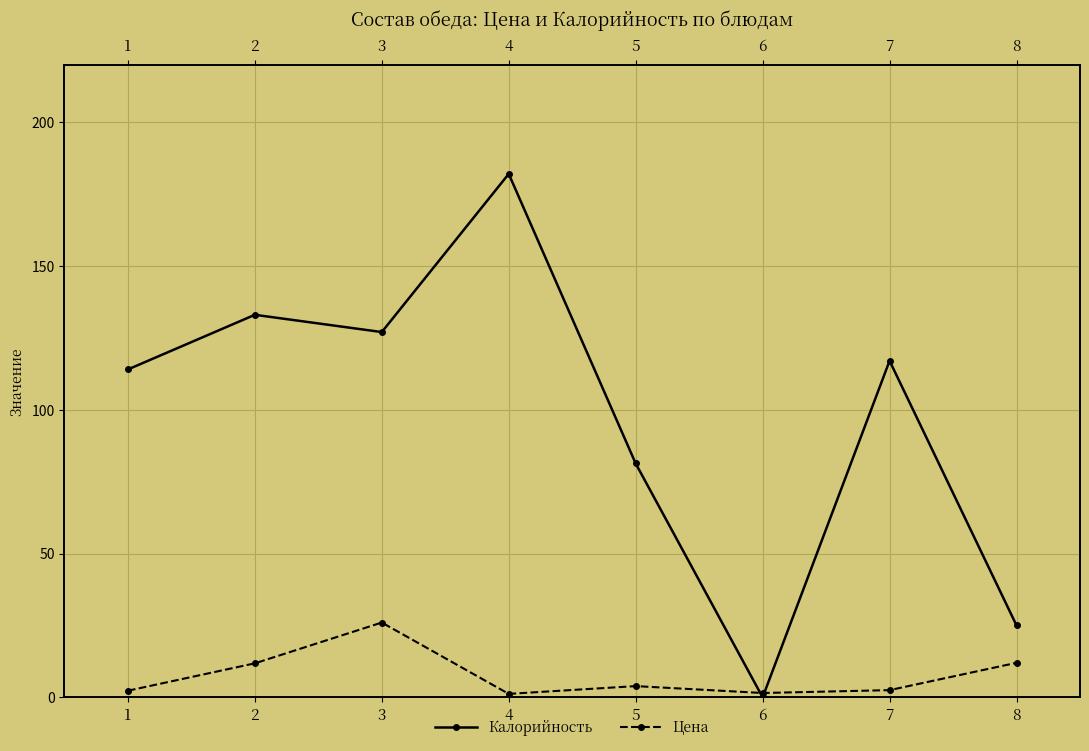

At how many categories does at least one series exceed 161?

1